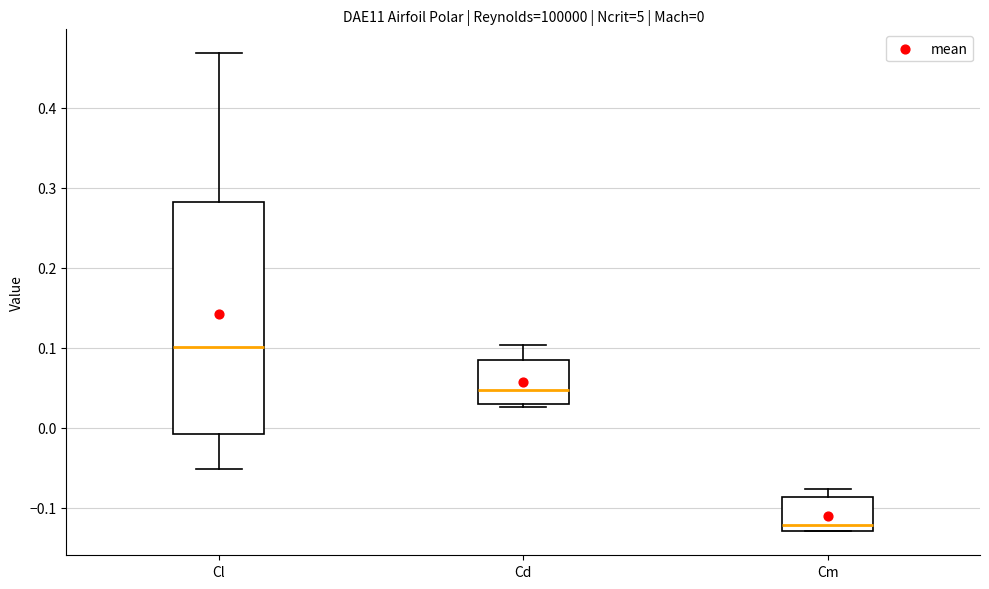

Comparing the boxes themselves (not the whiskers), which one is the tallest?

Cl